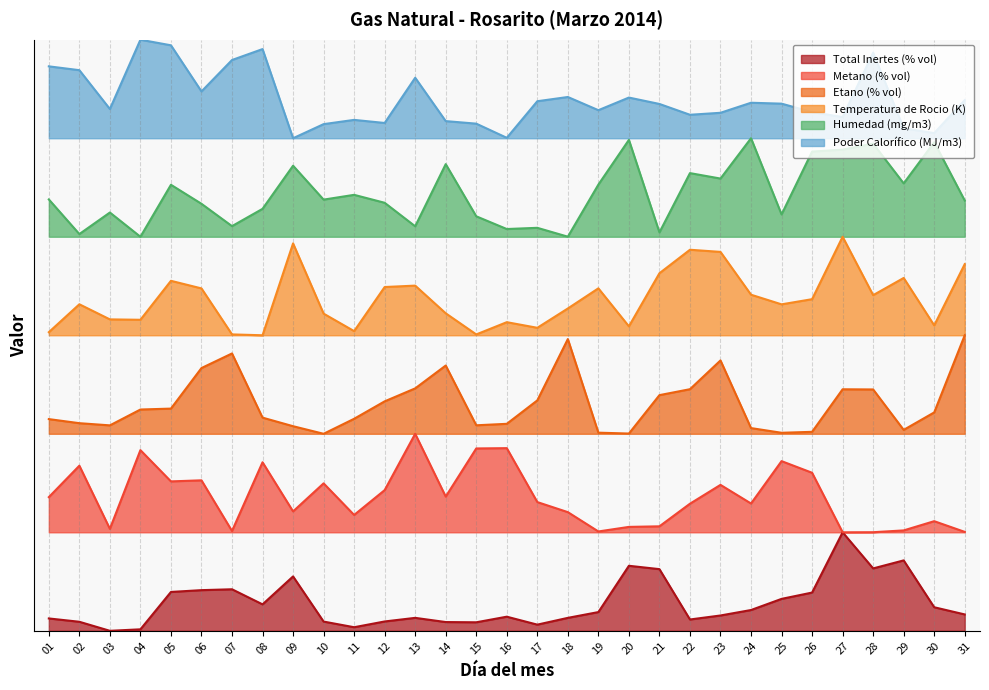

List the series in order of their peak value, lowest first.

Total Inertes (% vol), Metano (% vol), Etano (% vol), Temperatura de Rocio (K), Humedad (mg/m3), Poder Calorífico (MJ/m3)